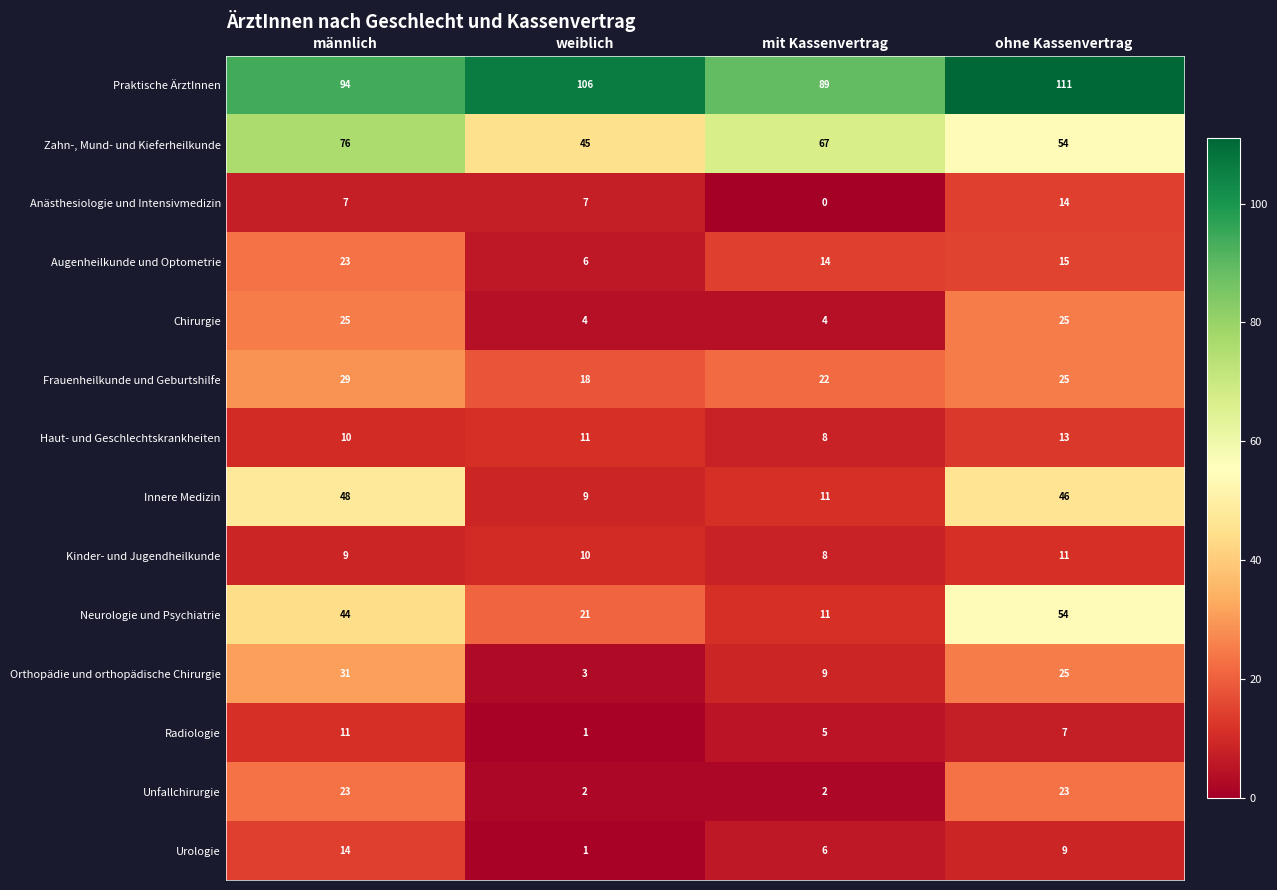

What is the maximum value for Frauenheilkunde und Geburtshilfe?

29